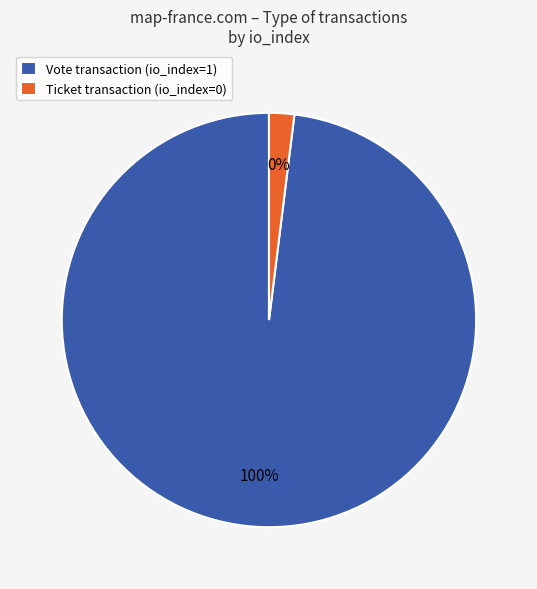

Which slice is the smallest?

Ticket (io_index=0)